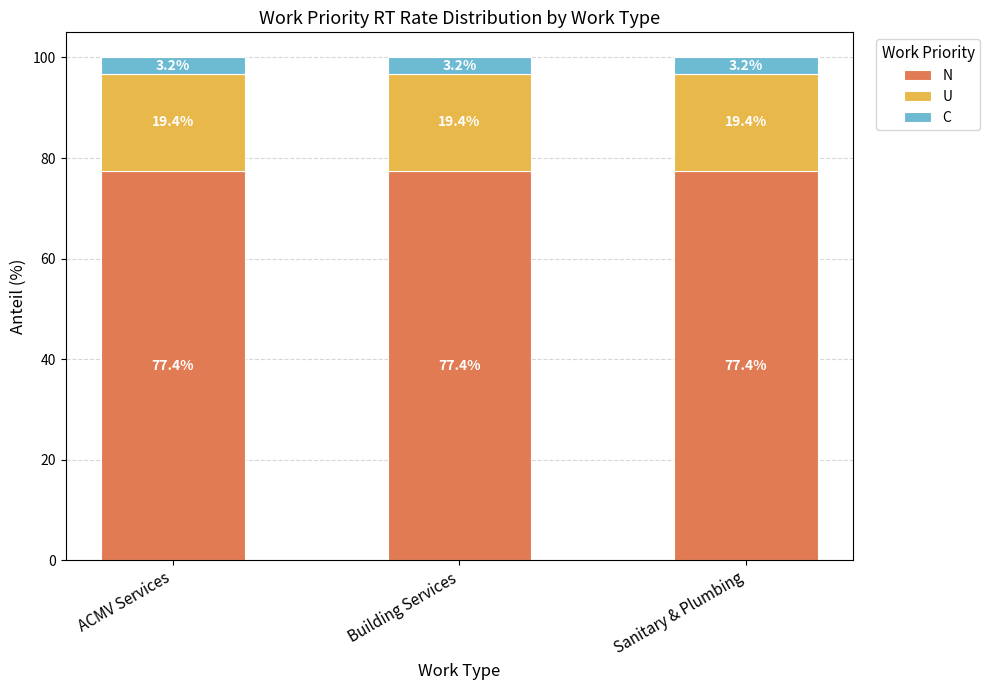

True or false: N has a value of 27.3 at Building Services.

False